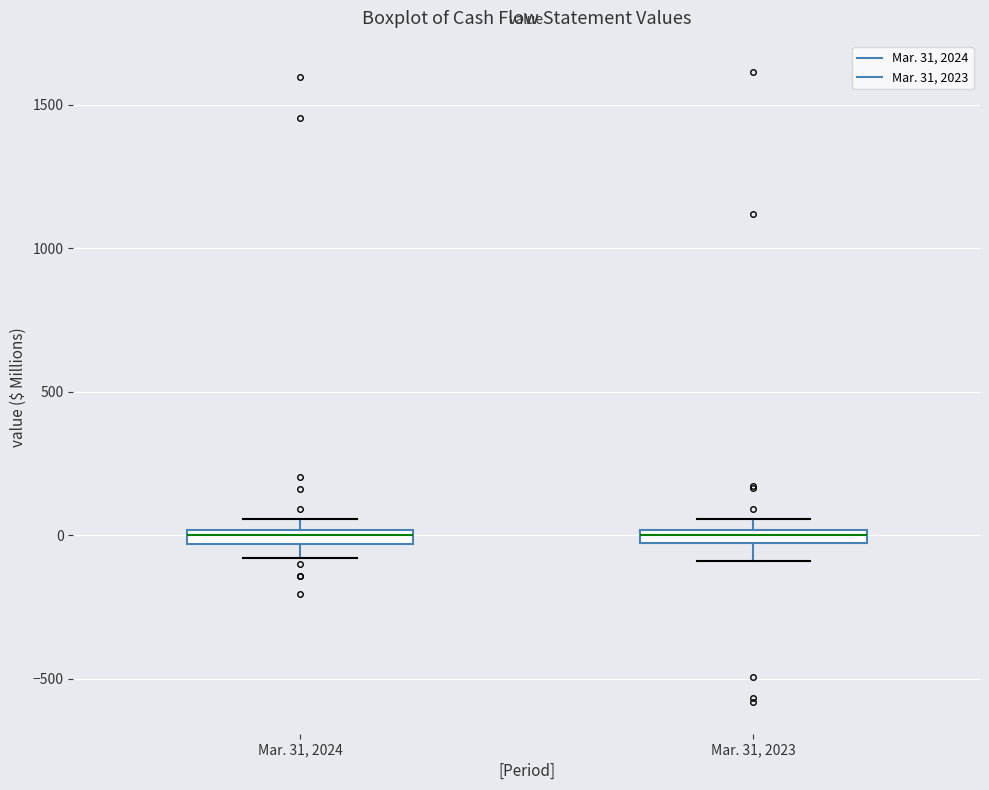

Where is the lower edge of the box for Mar. 31, 2024 on the y-axis? The values are not printed on the chart, so give them approximately, as read against the axis.

-50